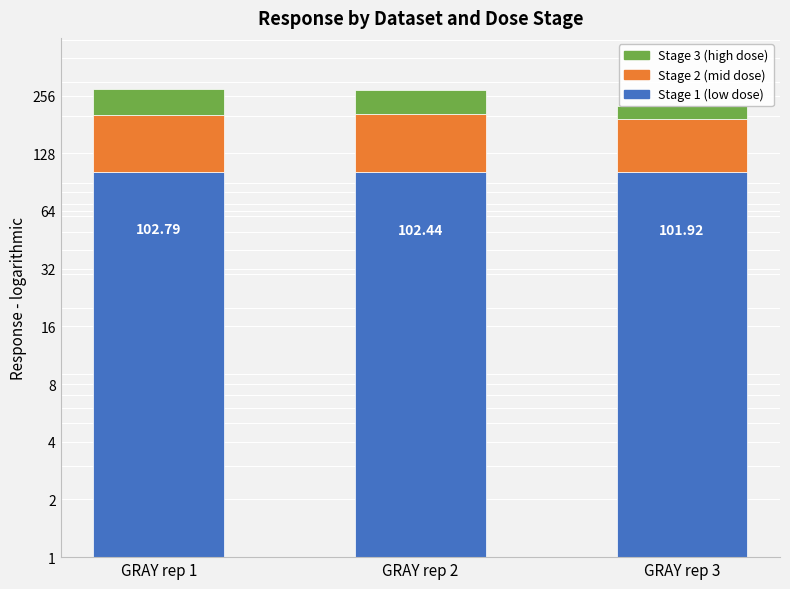

What is the value of the Stage 2 (mid dose) bar at the 1st from the left?

100.9